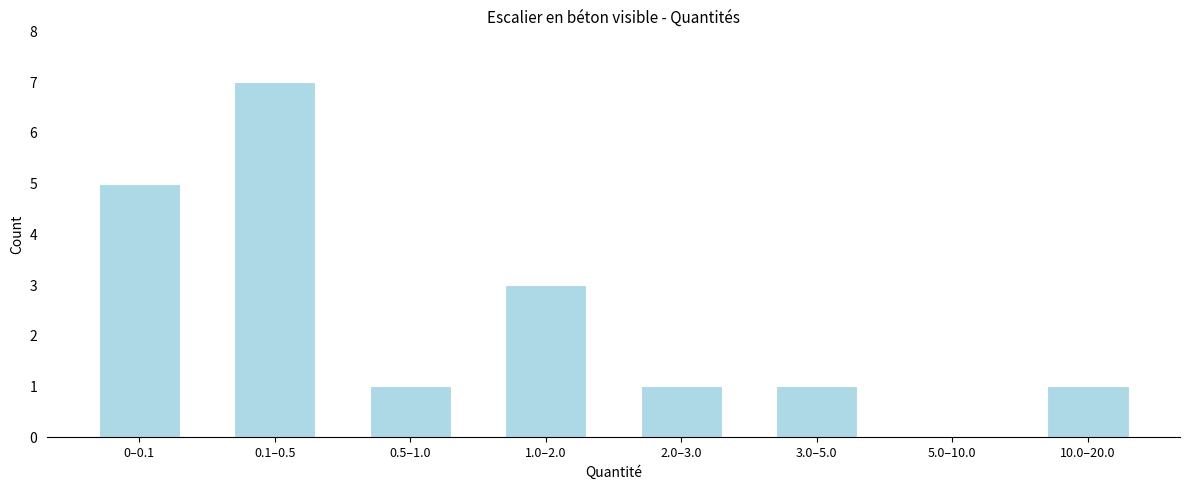

Reading left to right, extract all data points from this chart.

0–0.1=5	0.1–0.5=7	0.5–1.0=1	1.0–2.0=3	2.0–3.0=1	3.0–5.0=1	5.0–10.0=0	10.0–20.0=1